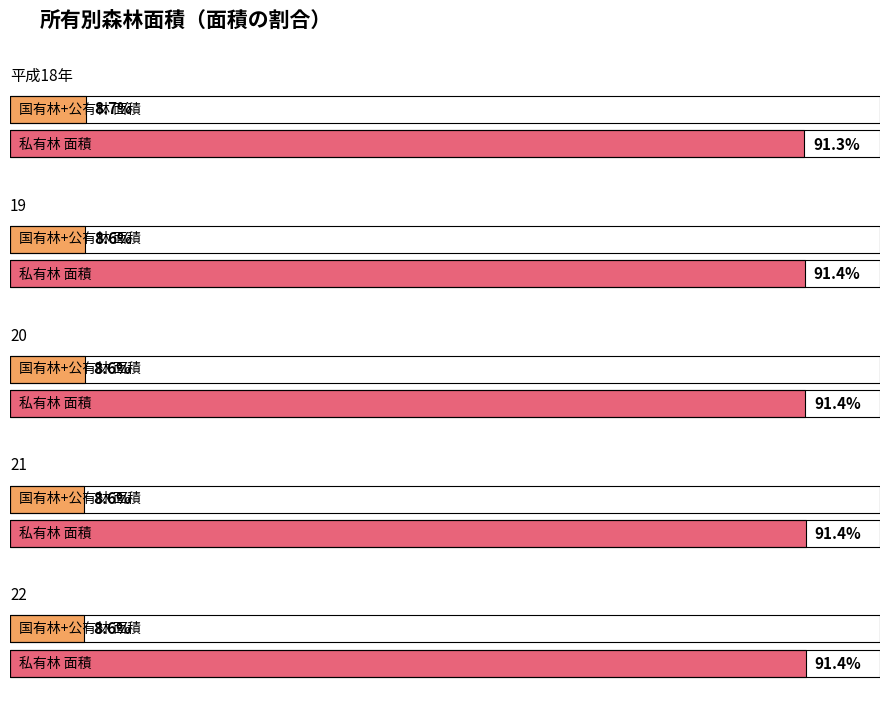

What position from the right is 平成18年?

5